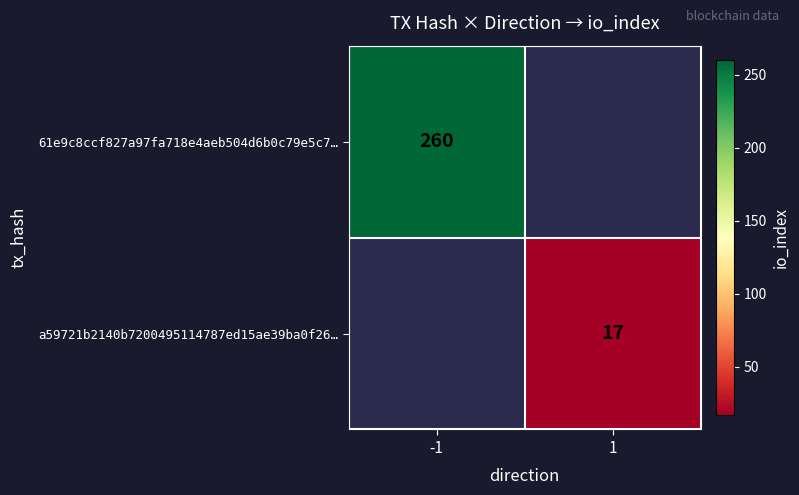

True or false: a59721b2140b7200495114787ed15ae39ba0f26… has a value of 17 at 1.

True